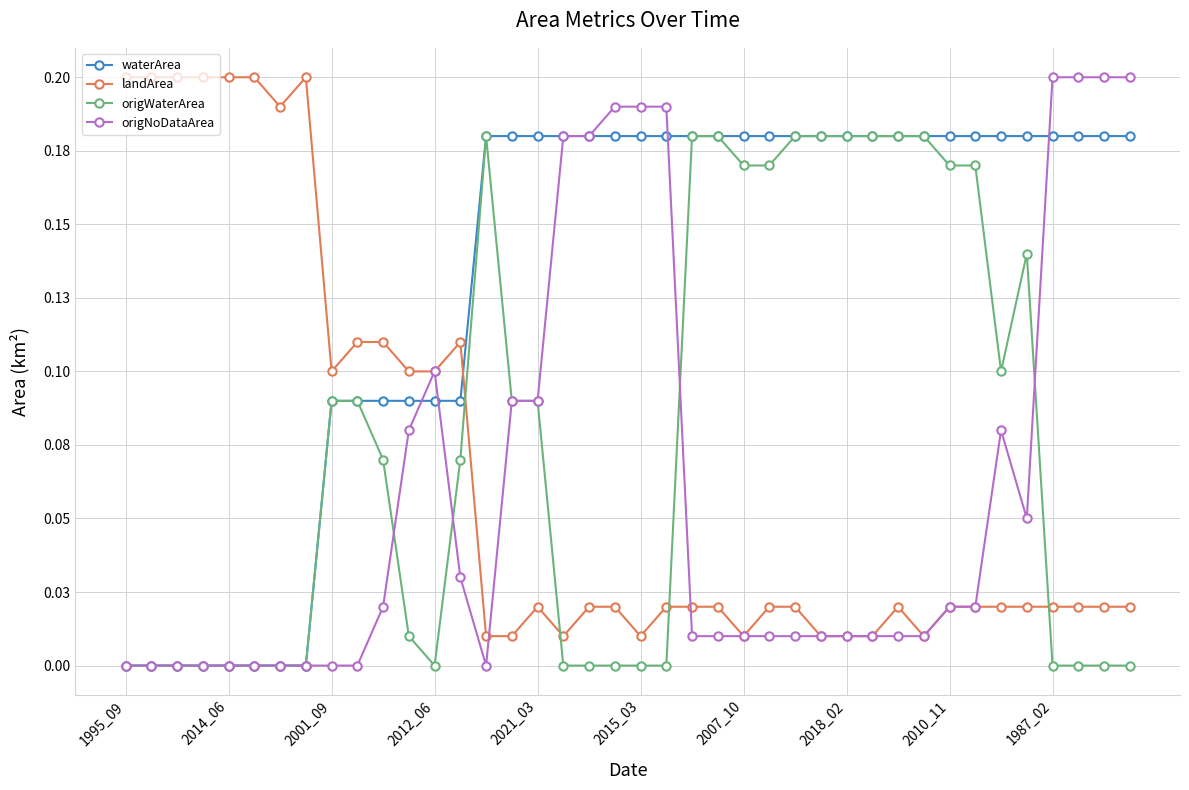

Which series has the widest spread of values?

origNoDataArea